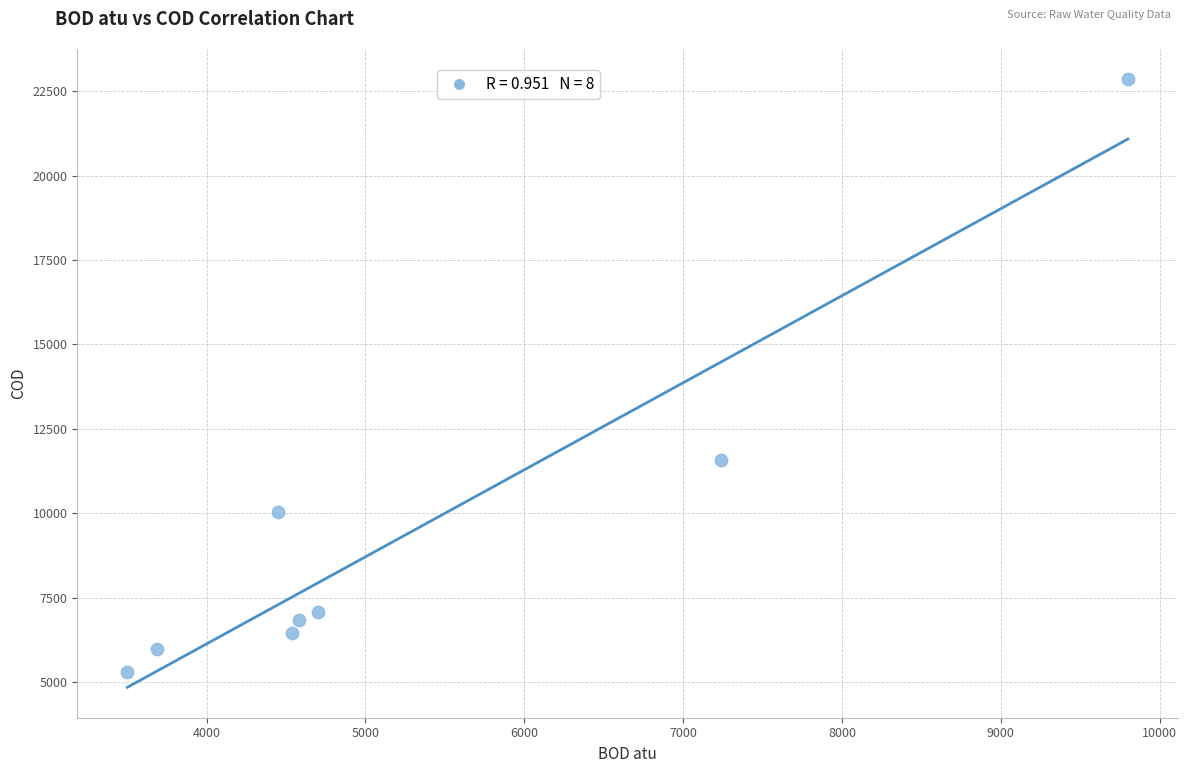

What Y value in the scatter plot is closest to 14070?

11570